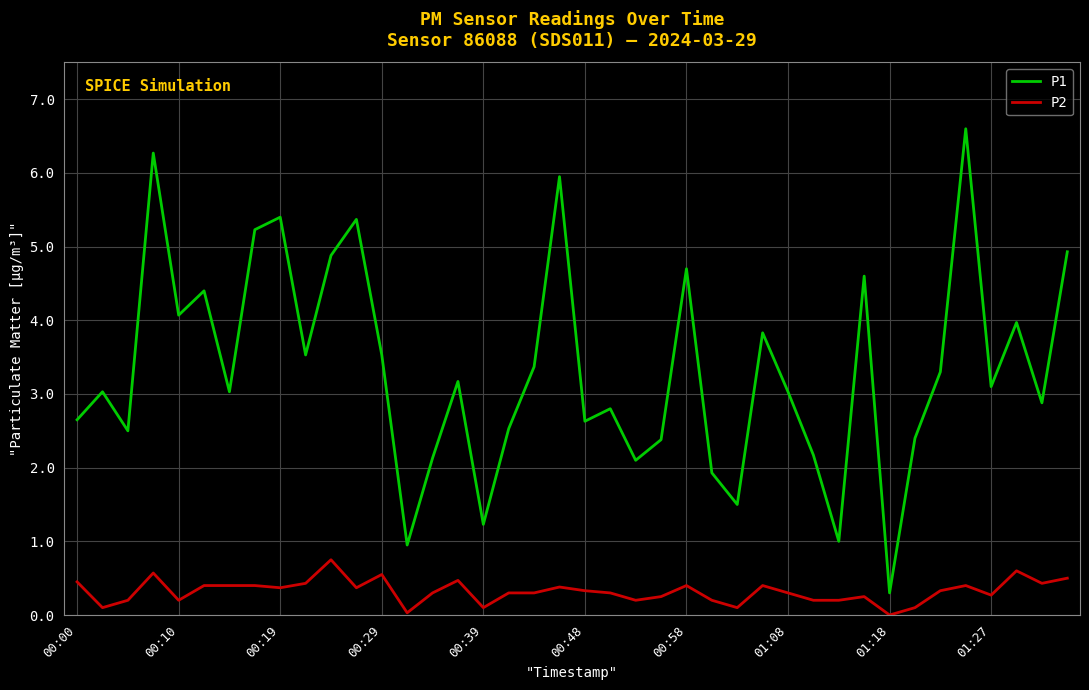

Which series has the widest spread of values?

P1